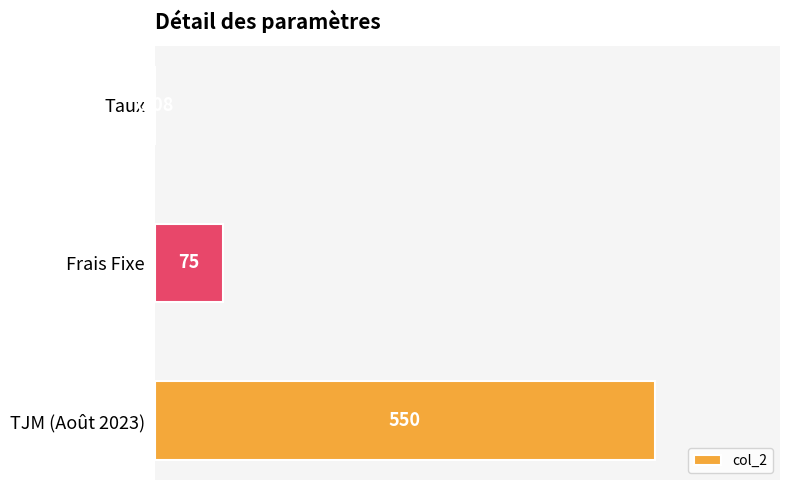

Where is the data nearest to the value 275?

Frais Fixe